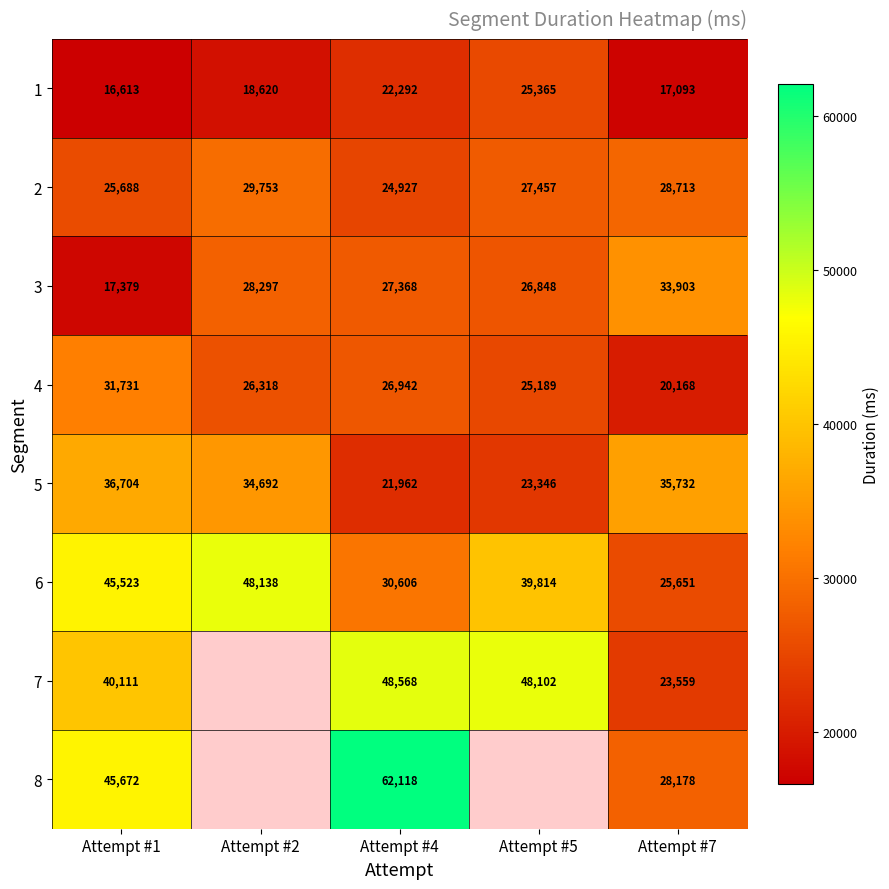

Which has a higher value, Attempt #7 or Attempt #1?

Attempt #7